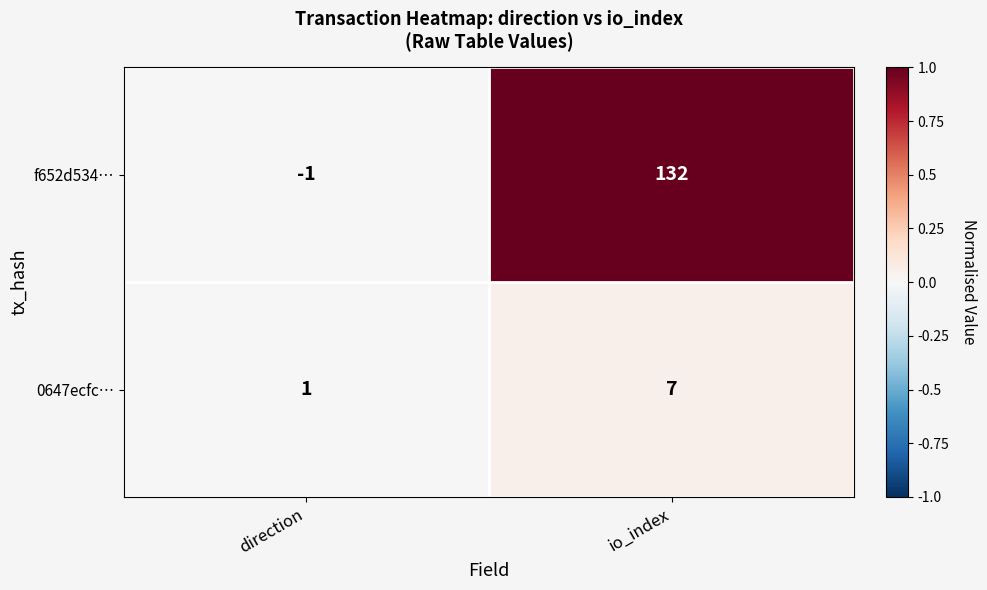

The value of 0647ecfc… at io_index is 10. True or false?

False